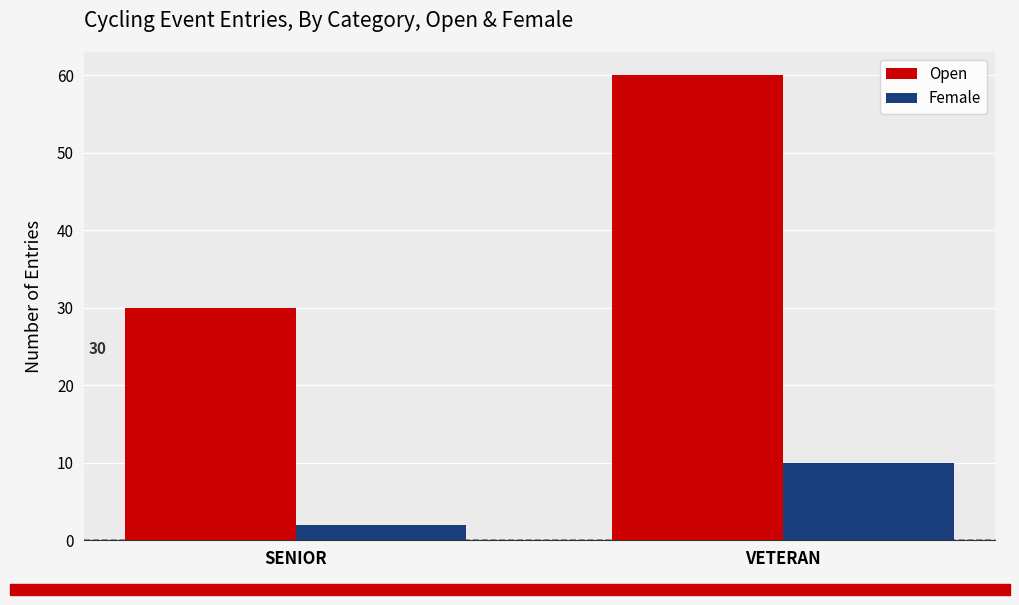

How many Open values are between 30 and 60?

2